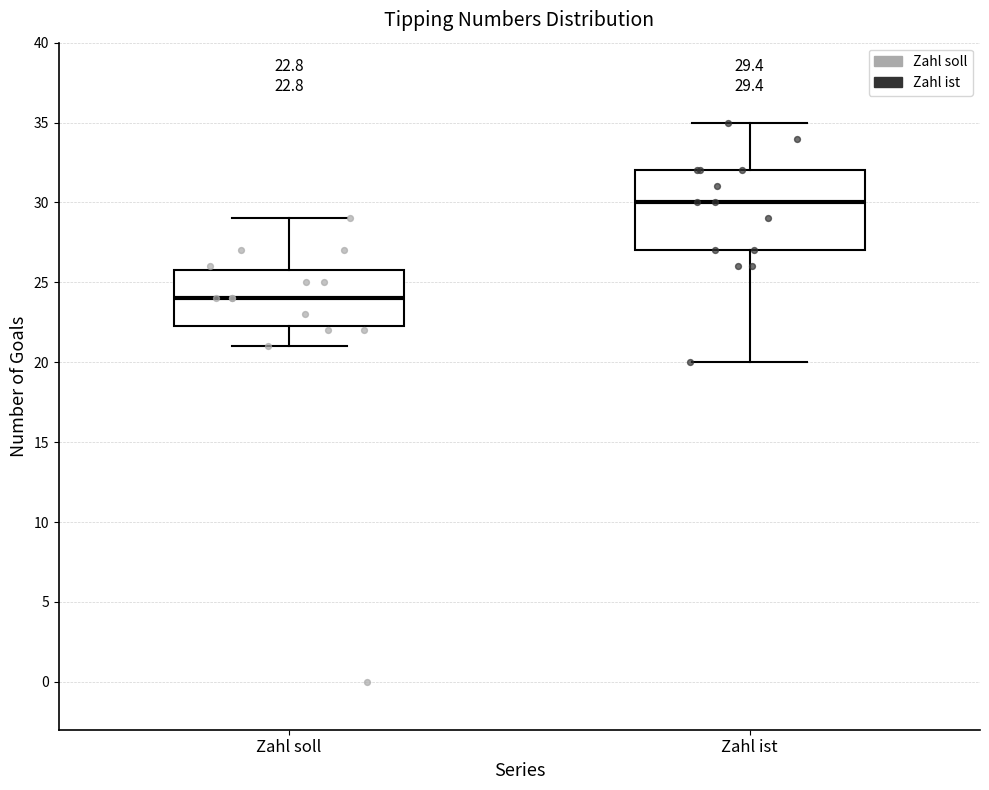

Which box has the lowest median line?

Zahl soll